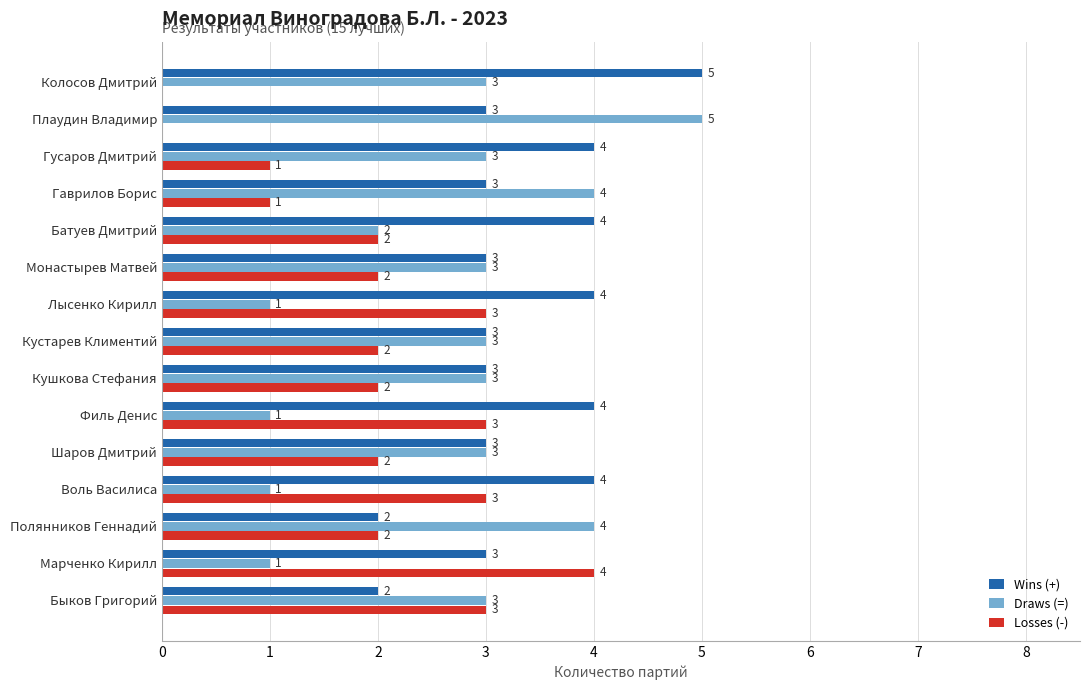

What is the maximum value shown in the chart?

5